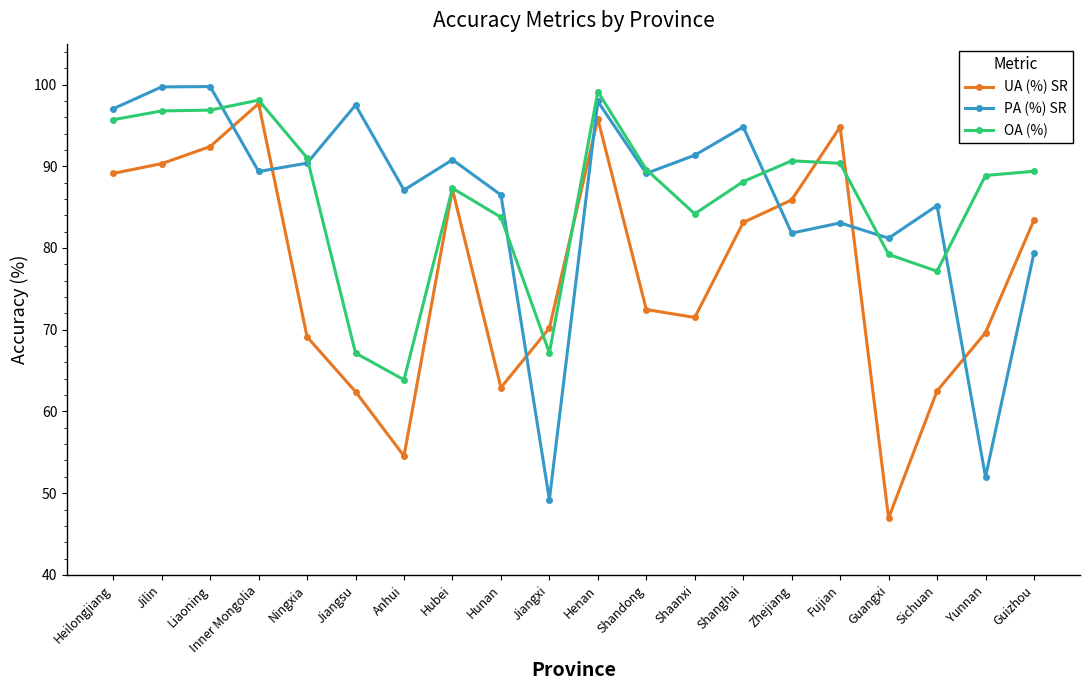

Rank the series at Sichuan from lowest to highest value.

UA (%) SR, OA (%), PA (%) SR